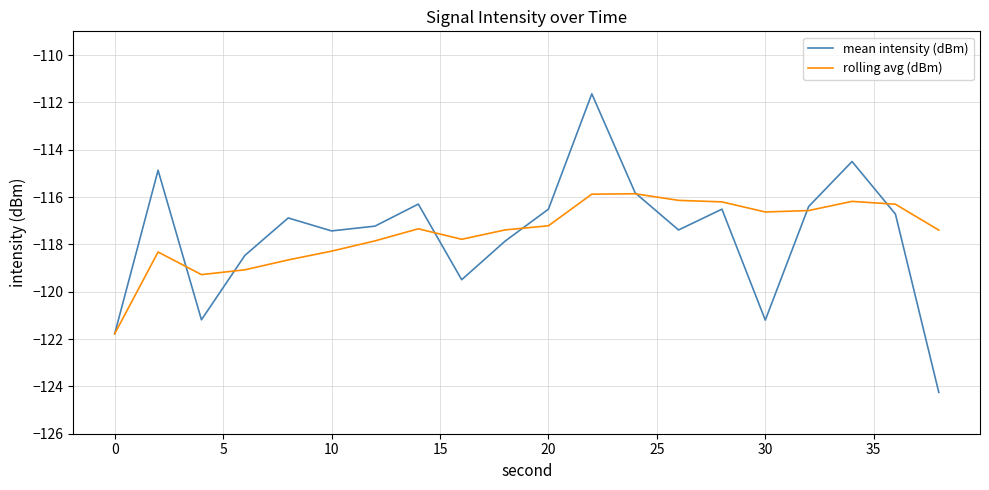

List the series in order of their peak value, lowest first.

rolling avg (dBm), mean intensity (dBm)